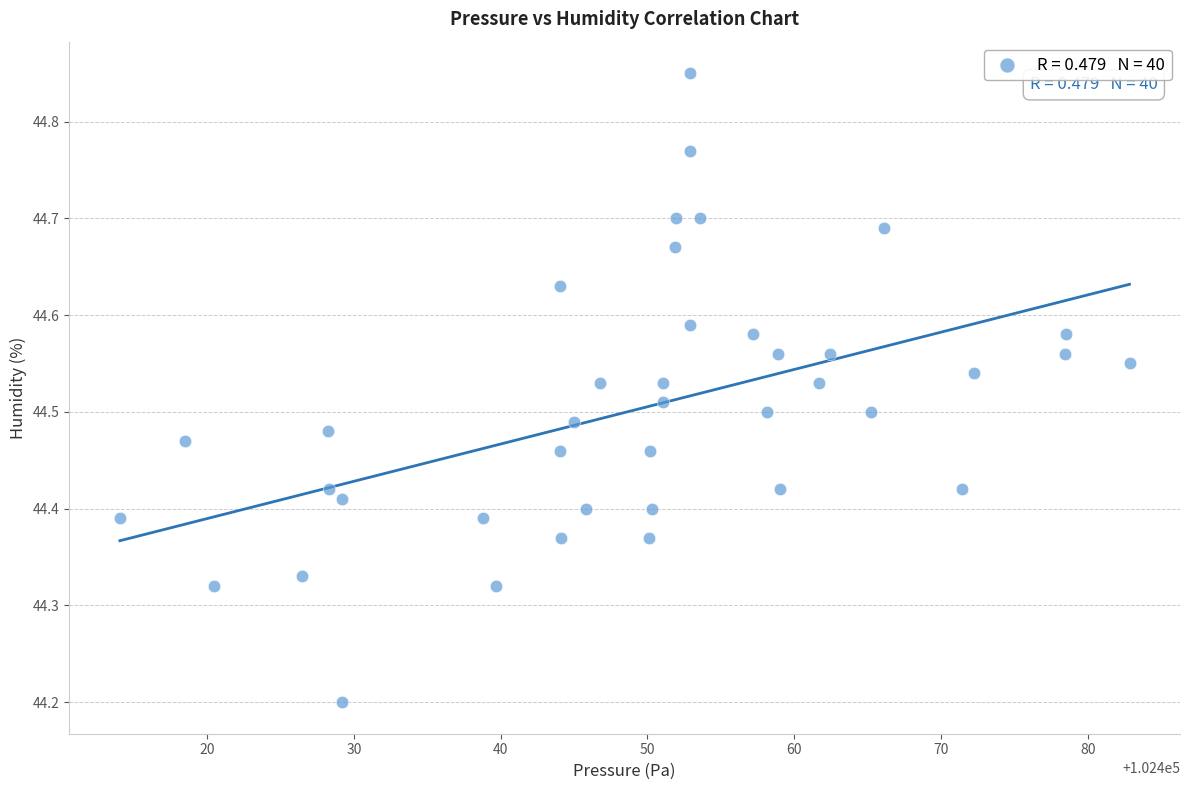

What is the range of X values (max minus min)?

68.8